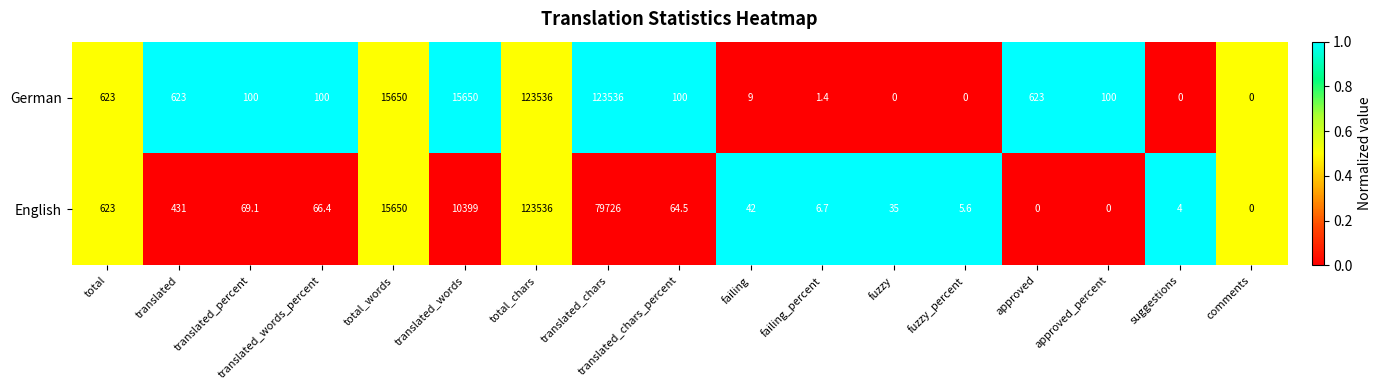

Is it true that German equals 138.8 at translated_percent?

False